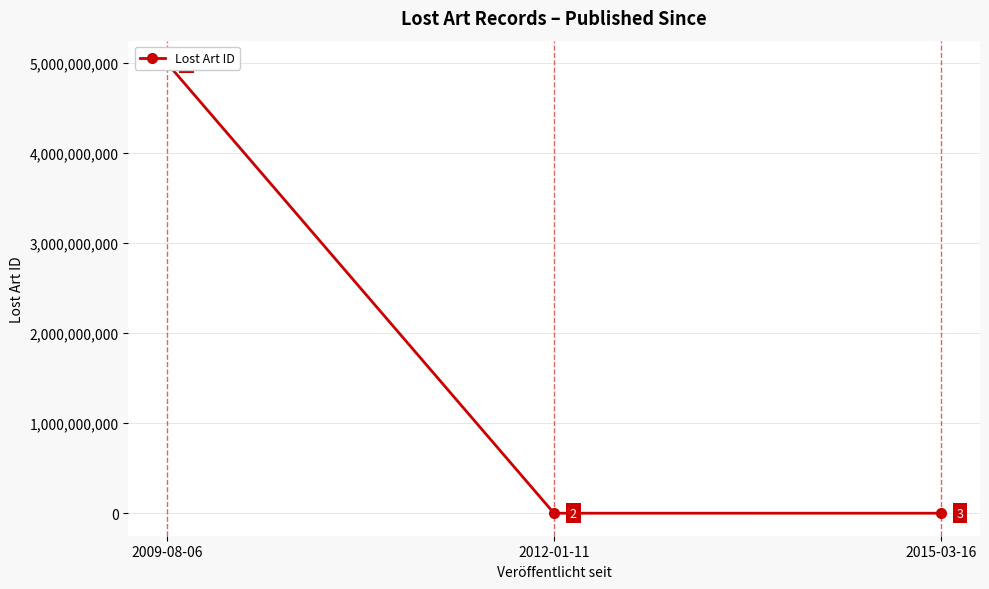

Reading left to right, transcribe all the data shown in this chart.

2009-08-06=5000010941	2012-01-11=450576	2015-03-16=525623